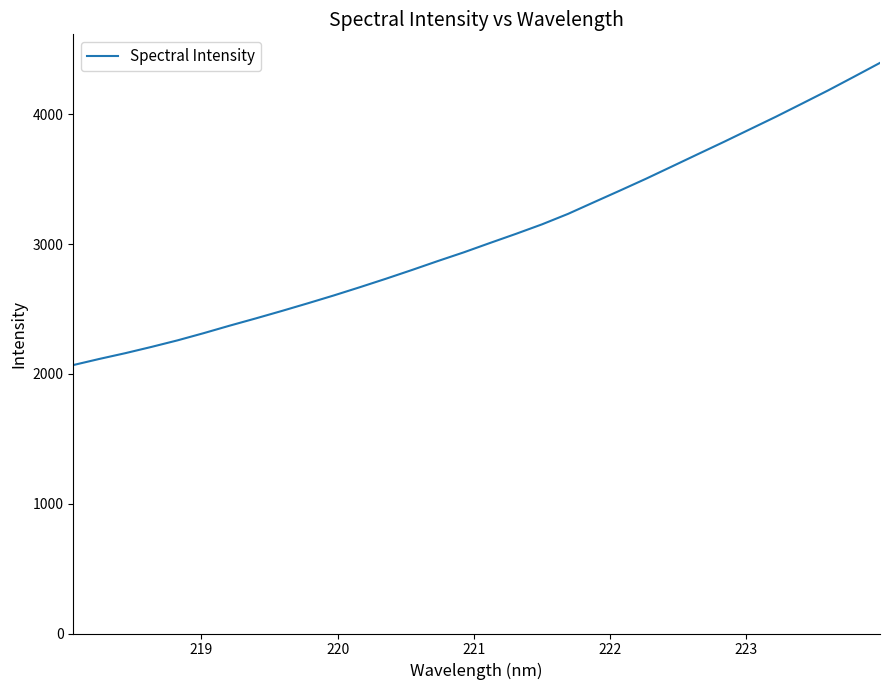

What is the smallest value displayed?

2067.9